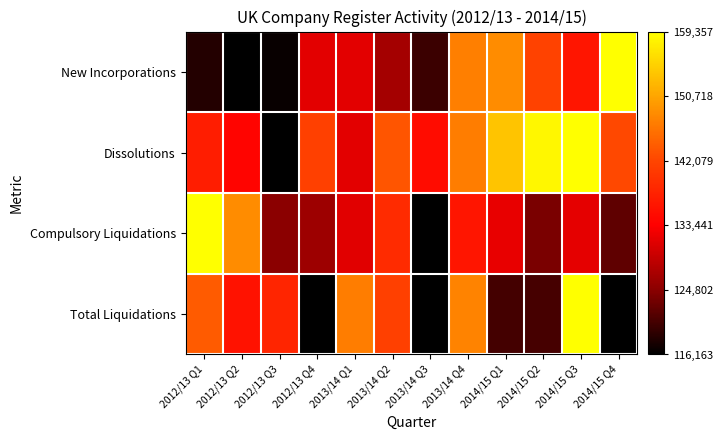

At which category does the chart reach its peak across all series?

2014/15 Q4